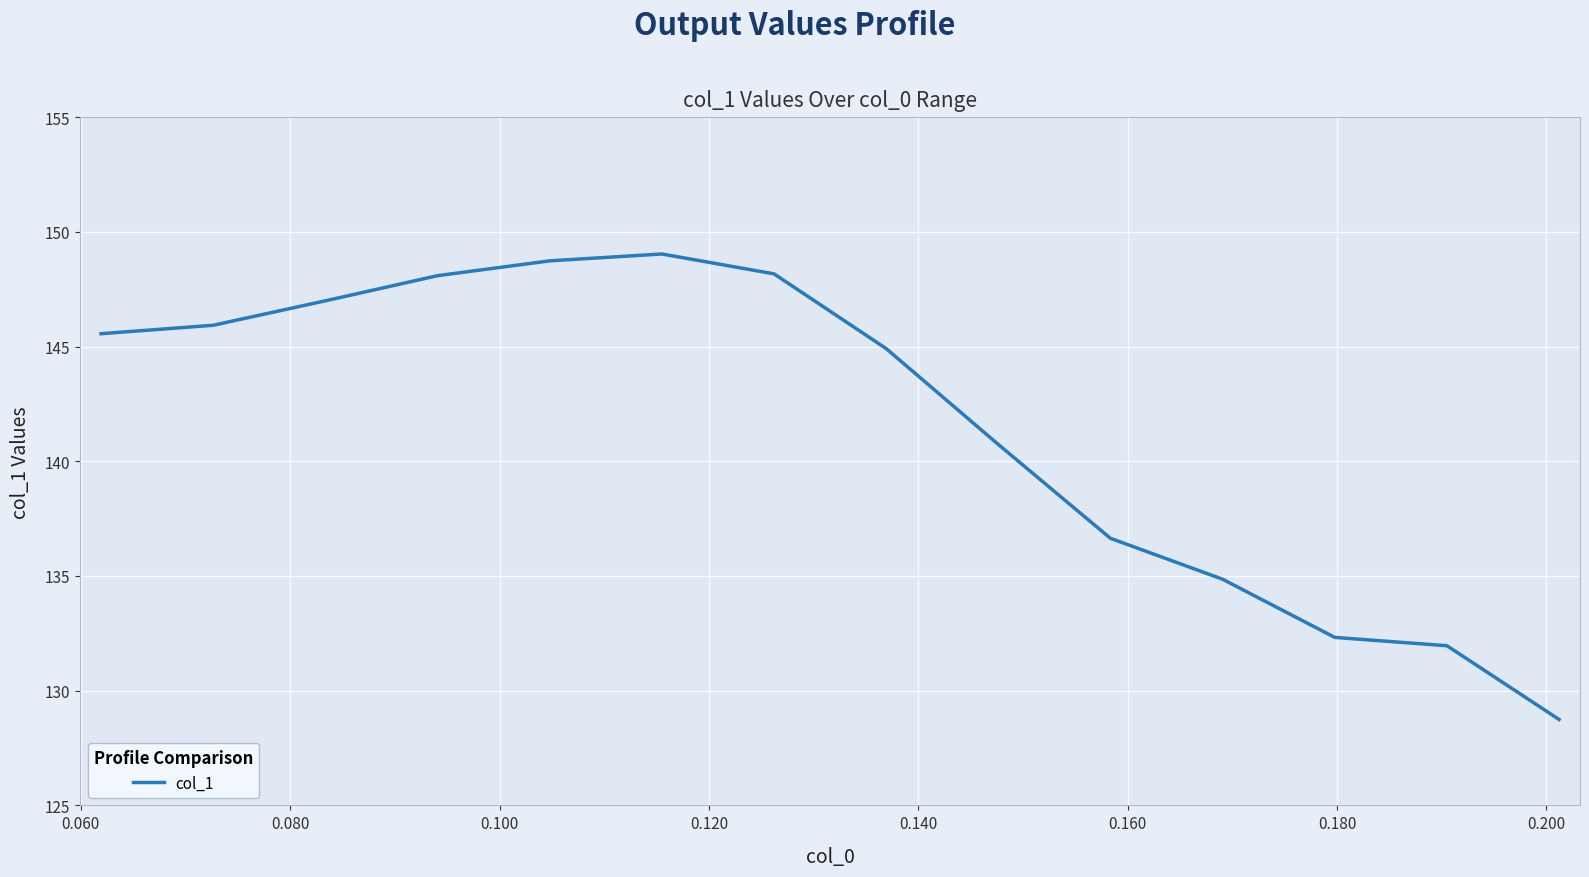

What is the difference between the maximum and minimum values?

20.3